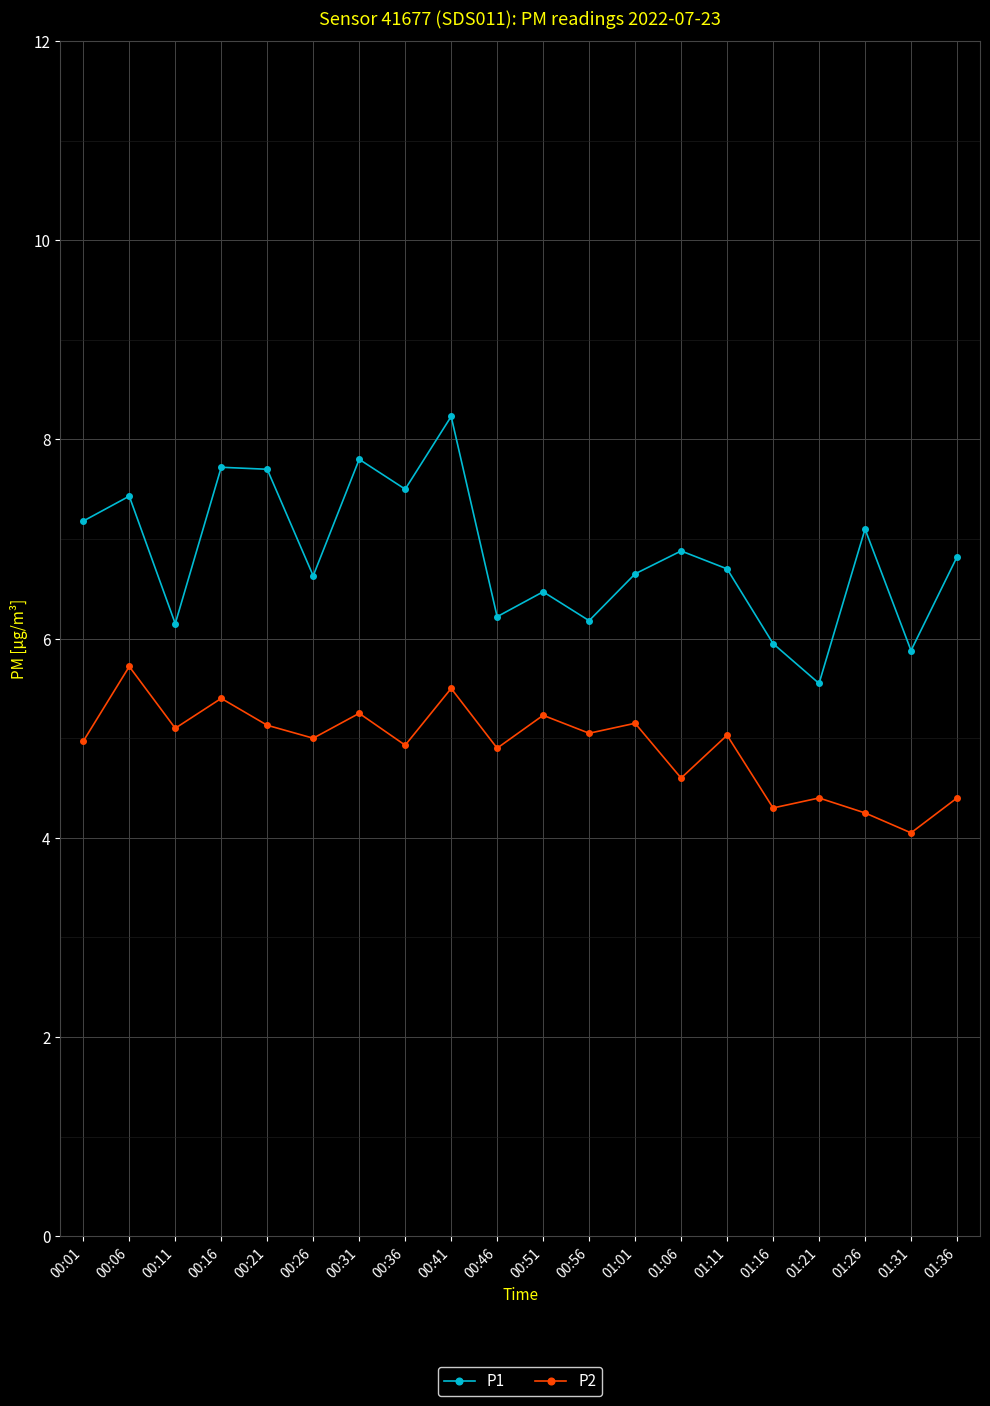

Which series has the largest range (max minus min)?

P1